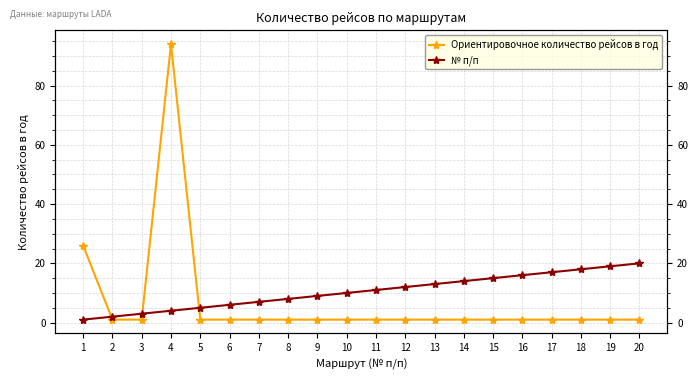

True or false: Ориентировочное количество рейсов в год has more than 2 interior local peaks.

False